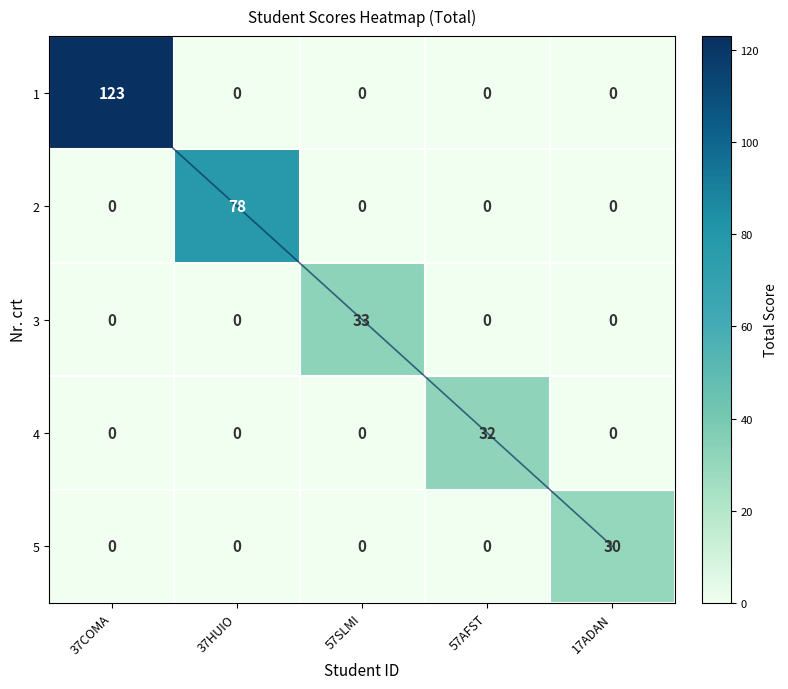

Read the 3 value at 57SLMI.

33